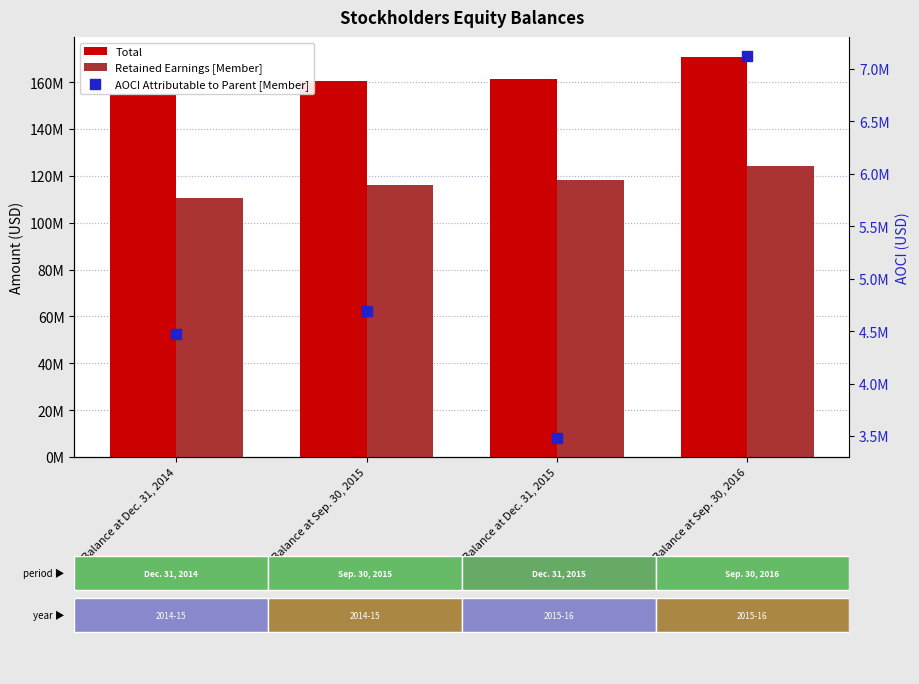

What is the total value across all series at Balance at Sep. 30, 2015?

281310406